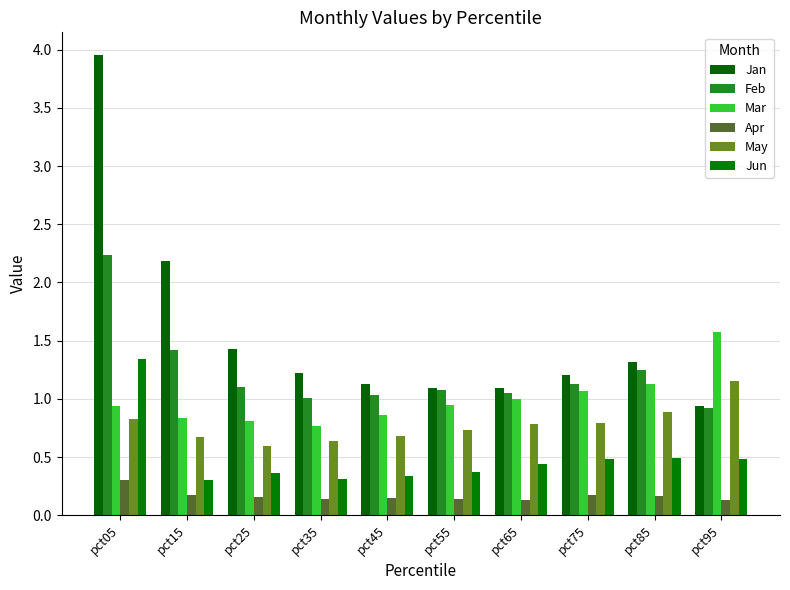

List the labels in order of Jun value, smallest first.

pct15, pct35, pct45, pct25, pct55, pct65, pct95, pct75, pct85, pct05